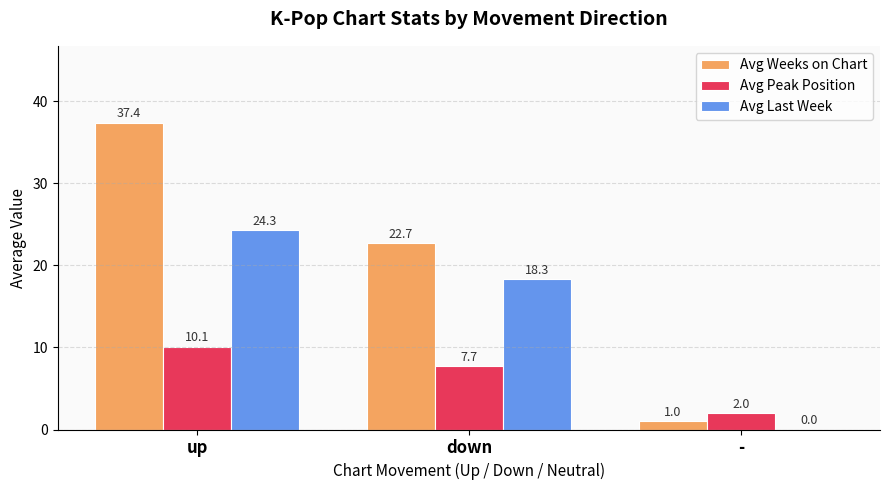

What is the sum of all Avg Last Week values?

42.6